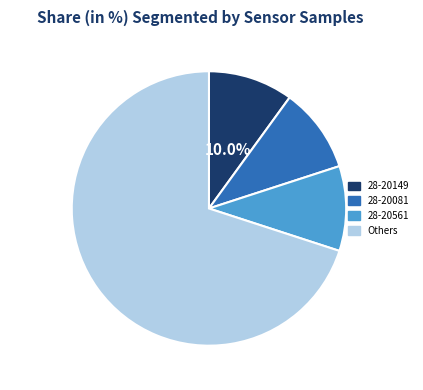

Is there any slice that represents more than half of the pie?

Yes